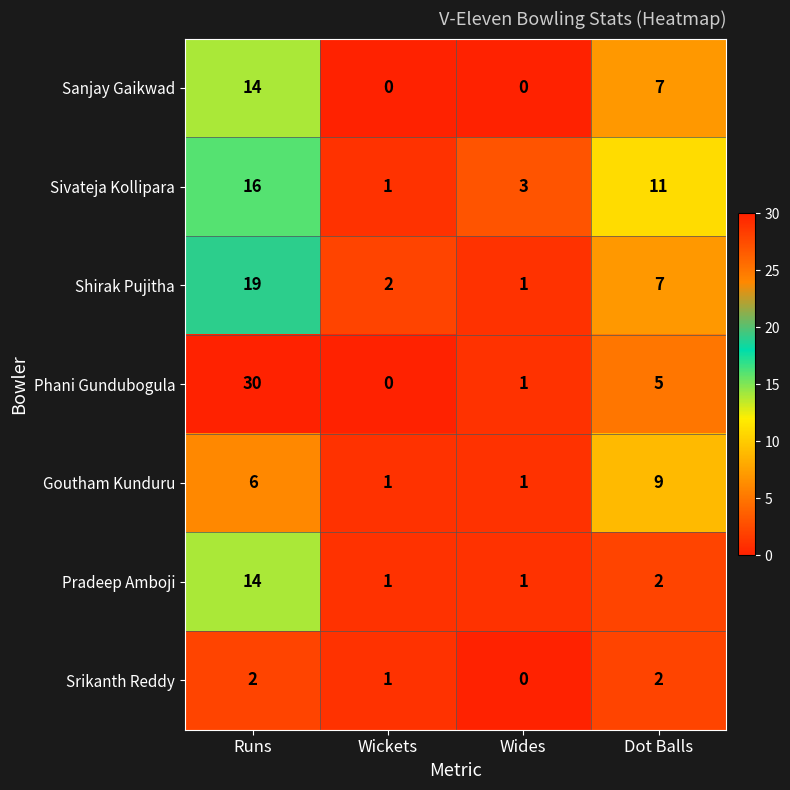

What is the greatest value displayed?

30